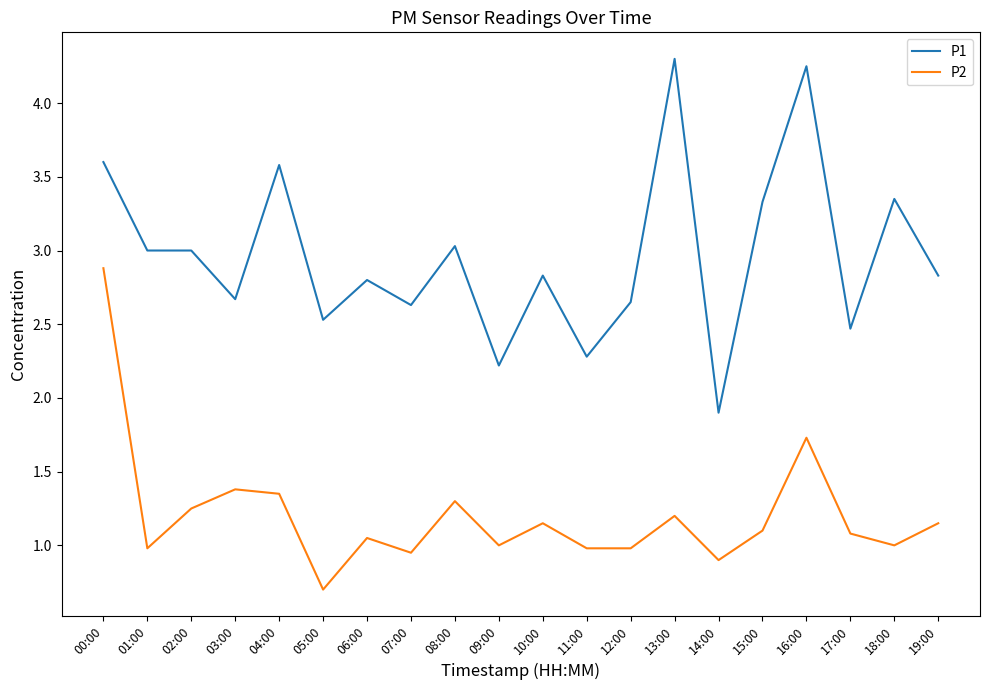

Which series changed the most between 00:00 and 08:00?

P2